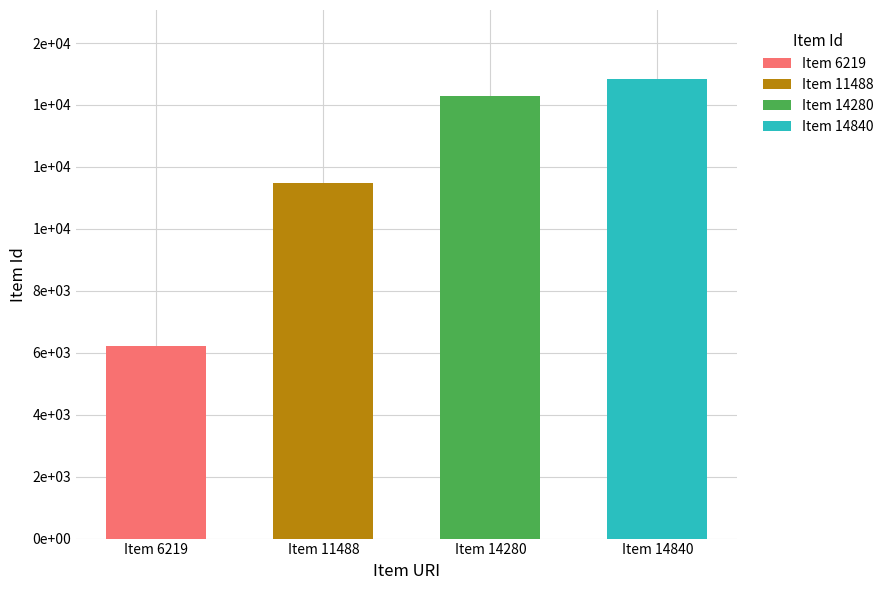

Reading left to right, what are all the values shown in this chart?

6219	11488	14280	14840